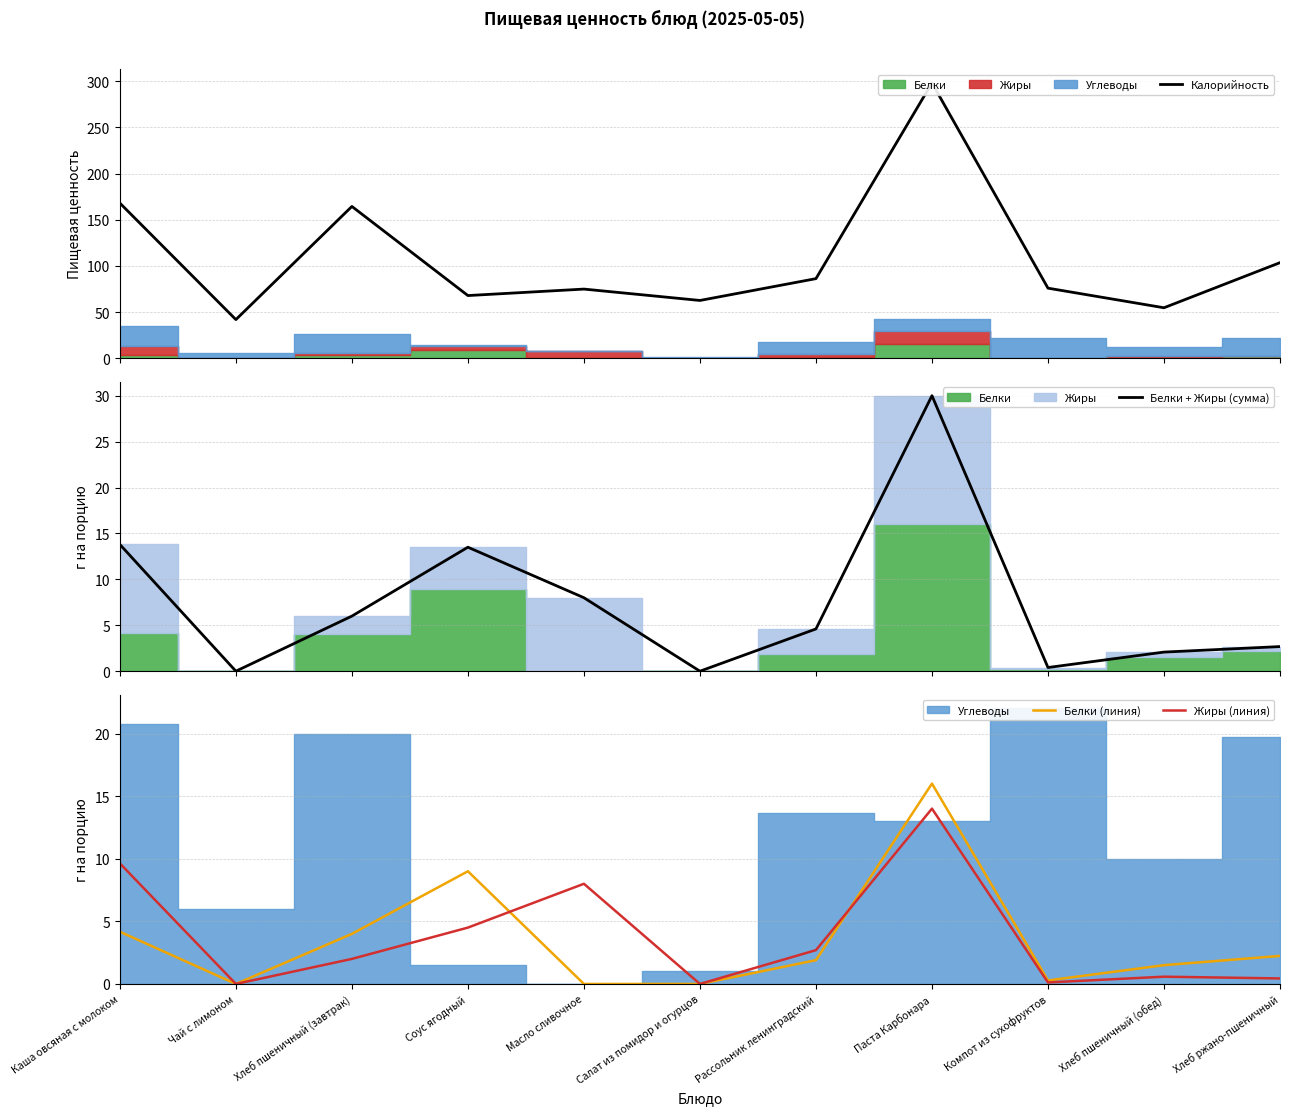

How many lines are shown in the chart?

4